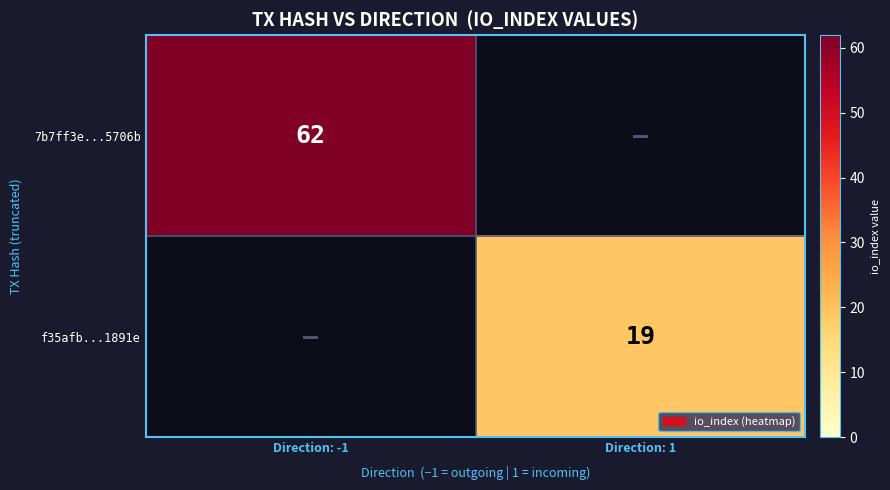

The 7b7ff3e...5706b series shows 62 at Direction: -1. True or false?

True